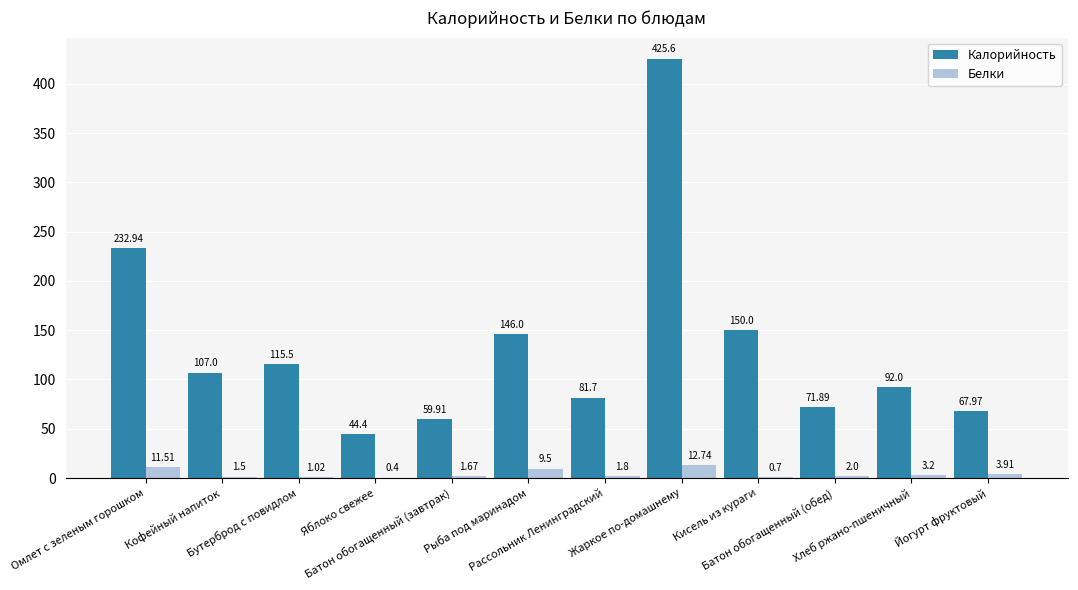

Which series has the largest total across all categories?

Калорийность